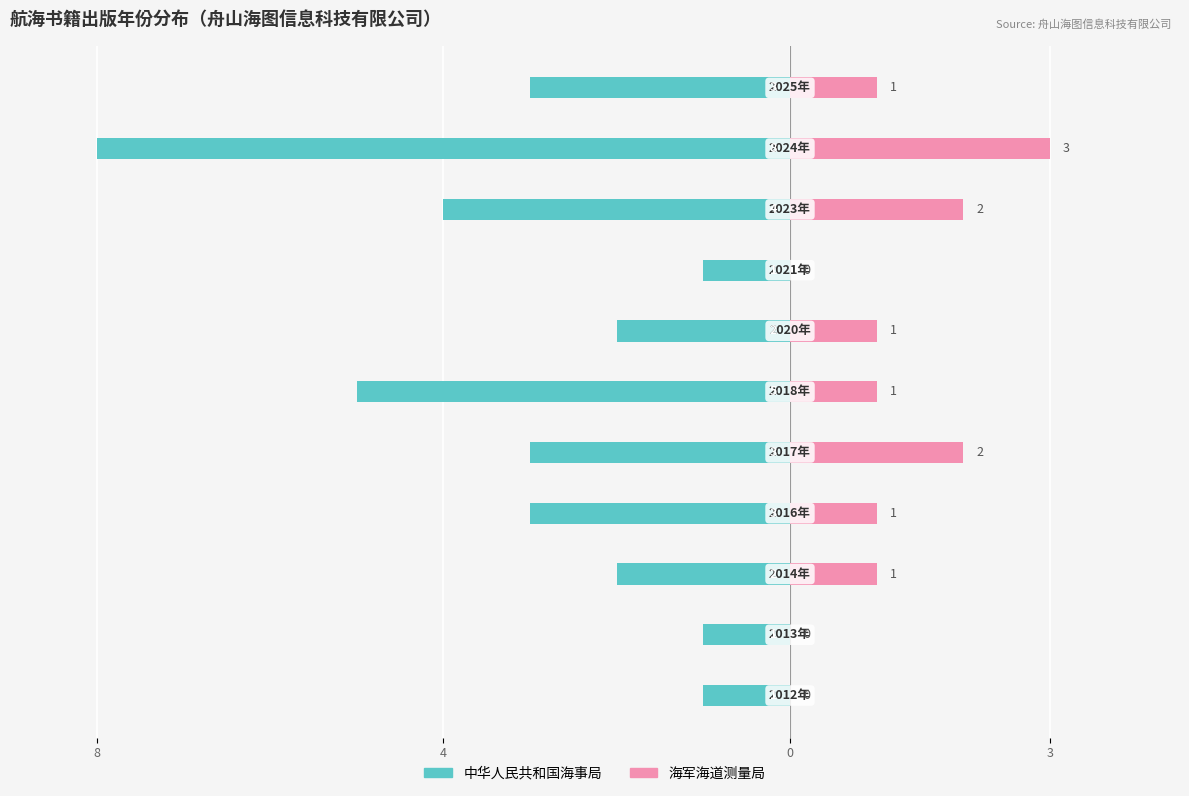

How many bars are there in each group?

2